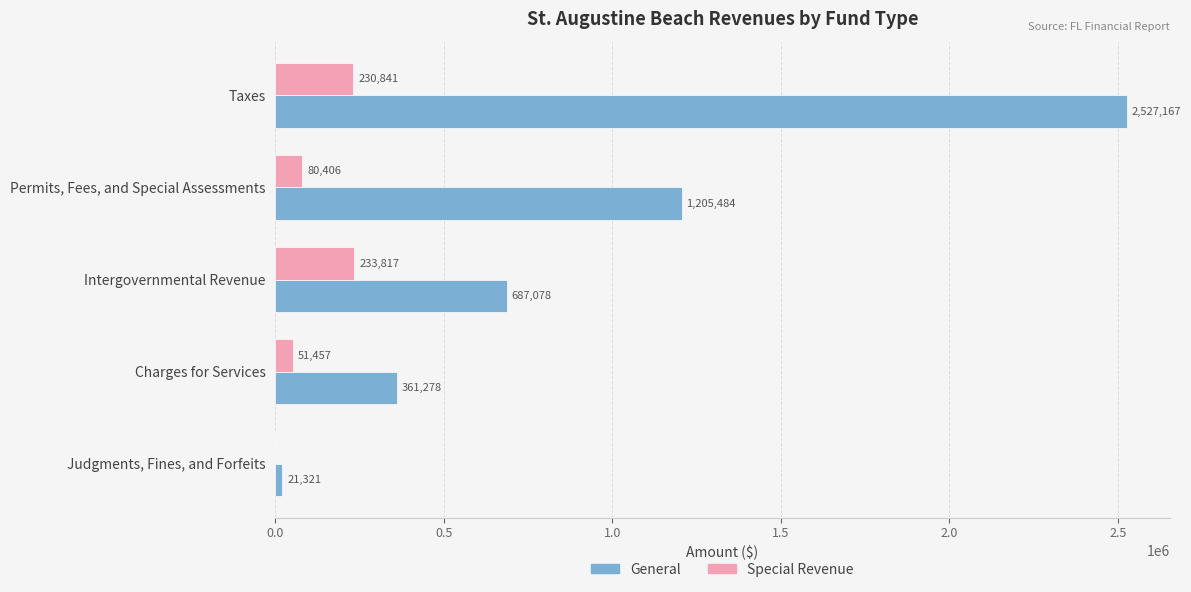

Where is Special Revenue nearest to the value 116908?

Permits, Fees, and Special Assessments